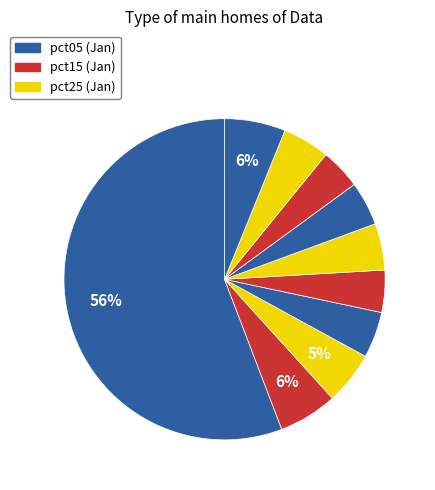

What is the largest slice in the pie chart?

pct05